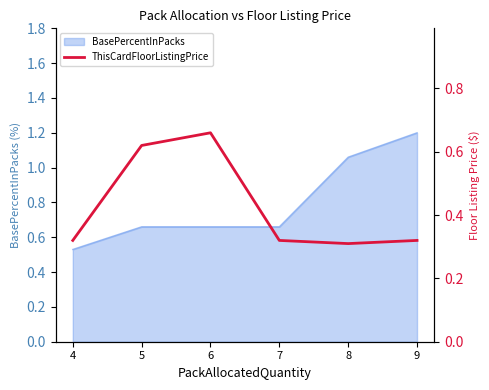

Reading left to right, list all the values displayed in this chart.

0.3	0.6	0.7	0.3	0.3	0.3